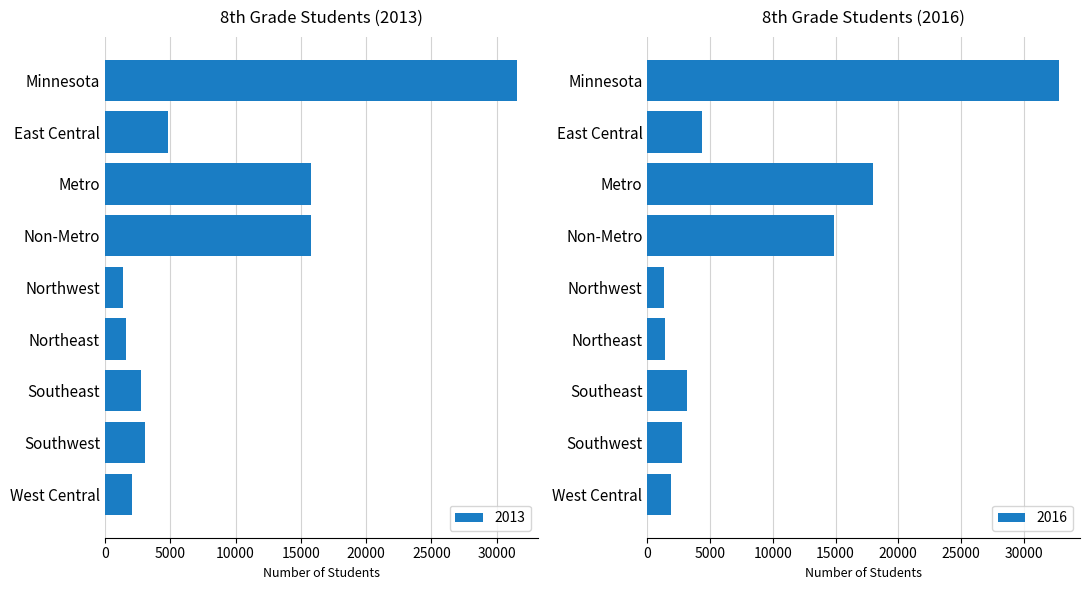

What is the difference between the 2013 values at Minnesota and Metro?

15768